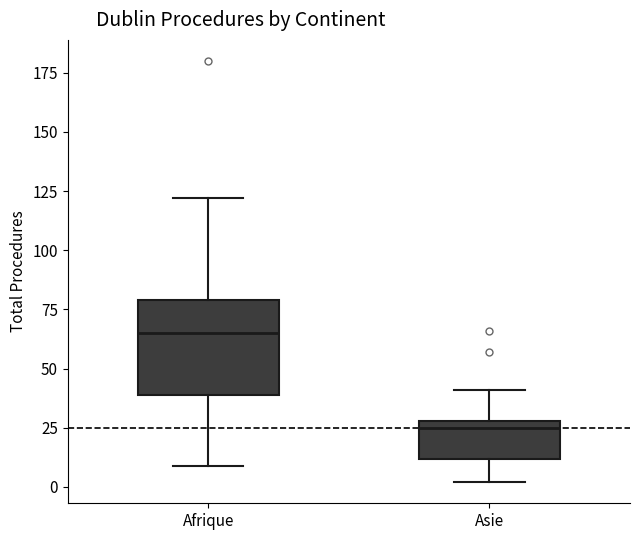

Which box has the highest median line?

Afrique